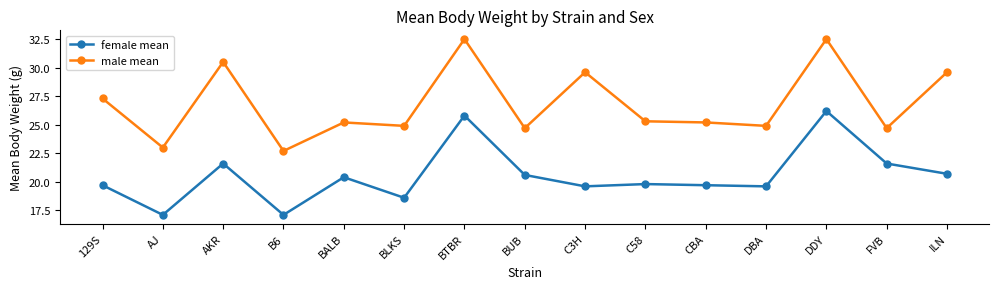

What is the value of the male mean point at the 1st from the left?

27.3